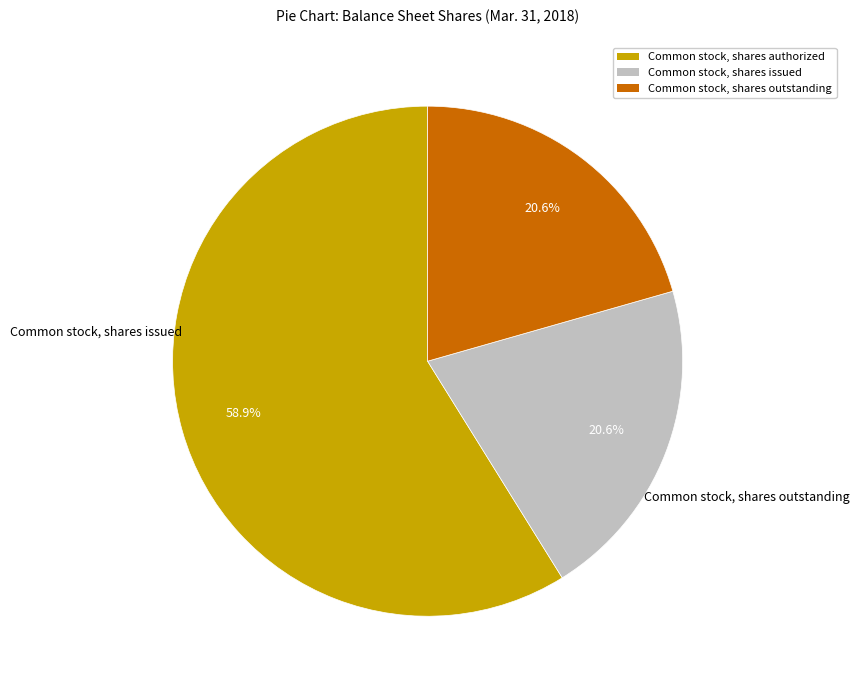

What is the ratio of the value at Common stock, shares issued to the value at Common stock, shares outstanding?

1.0